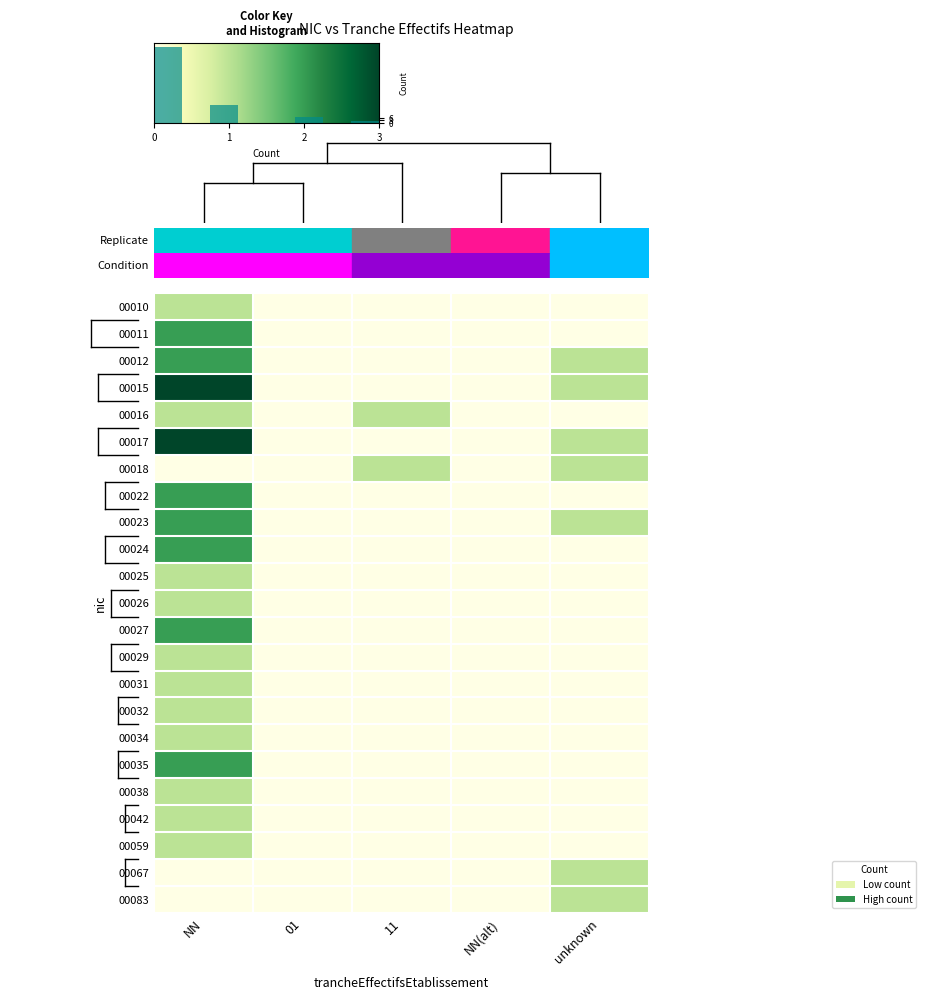

Is the value of 00011 at unknown greater than the value of 00012 at 11?

No